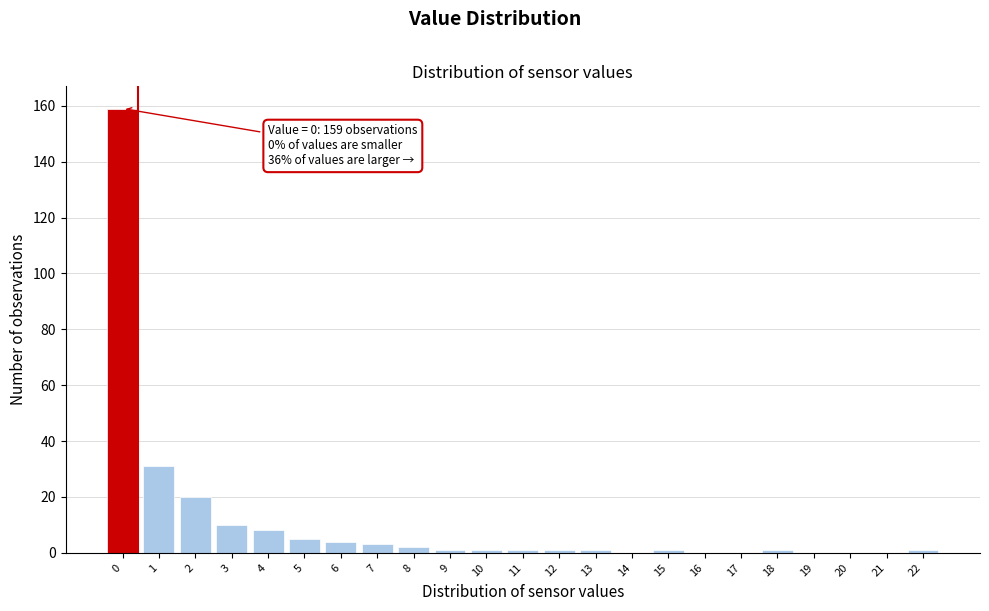

Reading left to right, transcribe all the data shown in this chart.

0=159	1=31	2=20	3=10	4=8	5=5	6=4	7=3	8=2	9=1	10=1	11=1	12=1	13=1	14=0	15=1	16=0	17=0	18=1	19=0	20=0	21=0	22=1